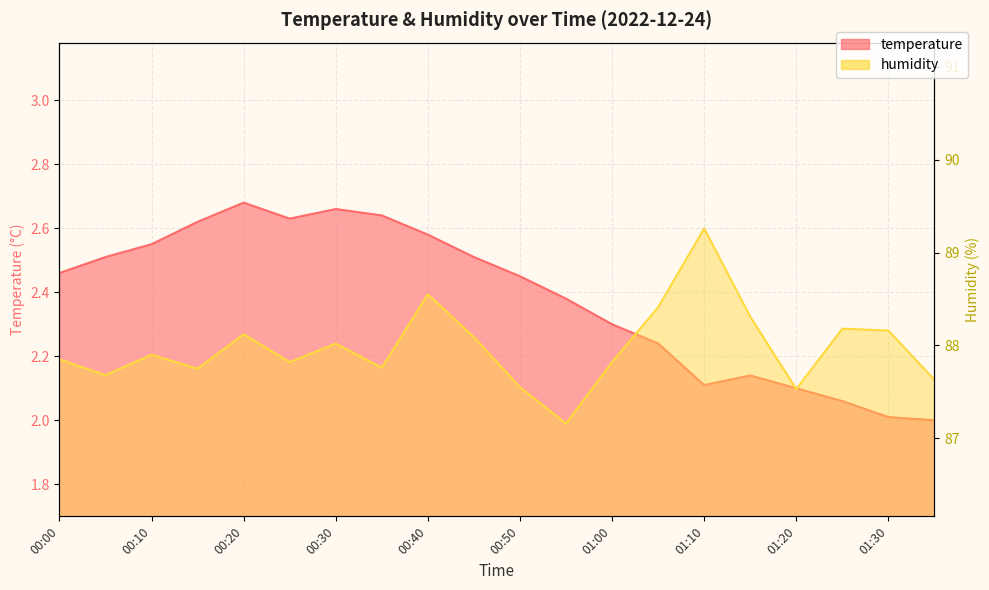

In temperature, how many points are lower than both neighbors (excluding endpoints)?

2